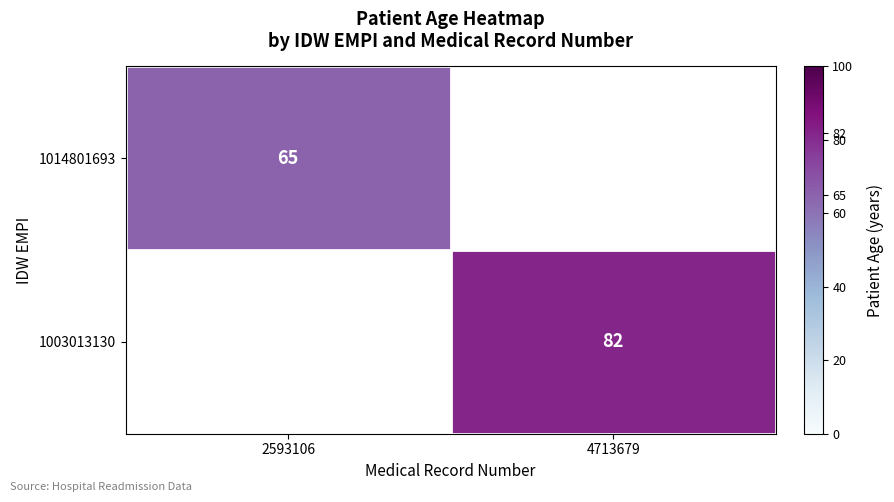

The value of 1014801693 at 2593106 is 92. True or false?

False